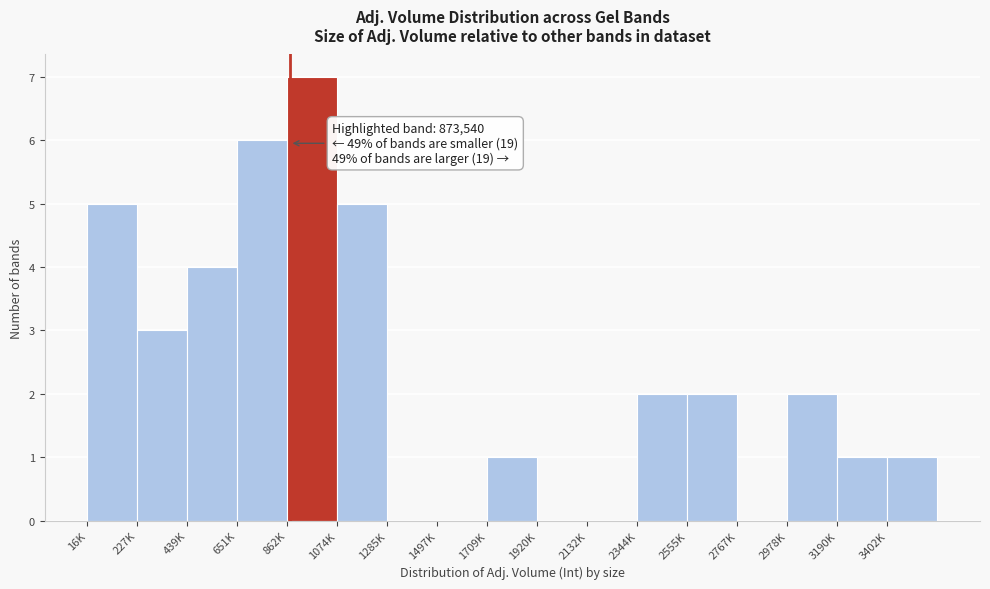

Reading left to right, list all the values displayed in this chart.

16K=5	227K=3	439K=4	651K=6	862K=7	1074K=5	1285K=0	1497K=0	1709K=1	1920K=0	2132K=0	2344K=2	2555K=2	2767K=0	2978K=2	3190K=1	3402K=1